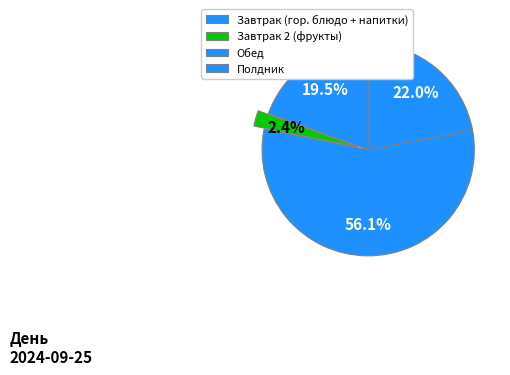

Count the number of slices in the pie.

4